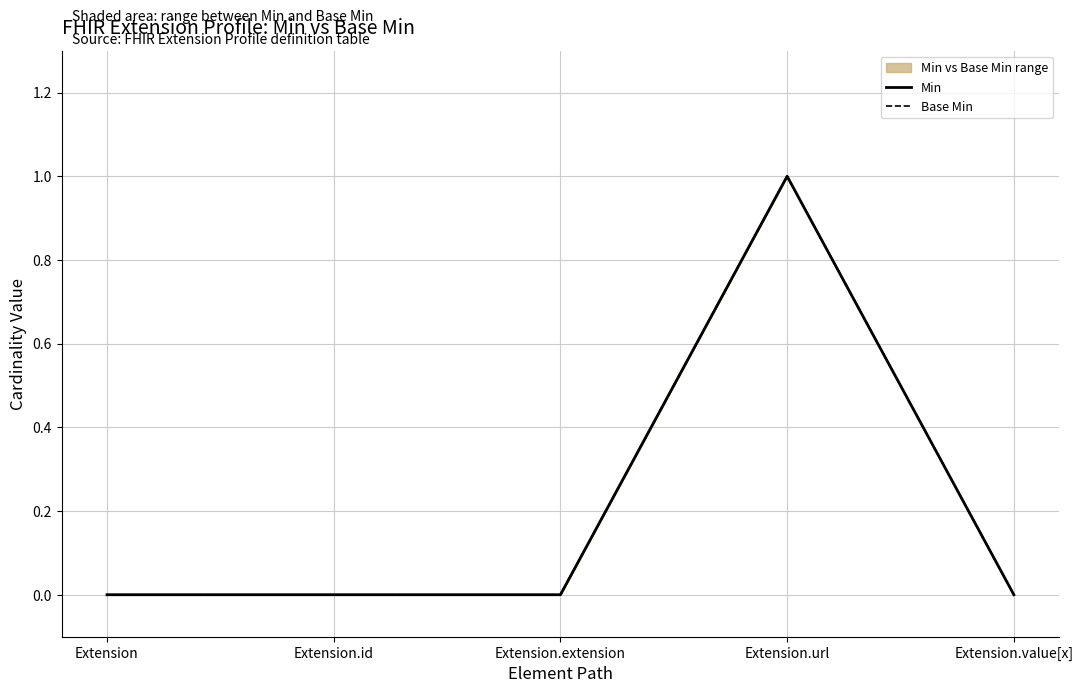

Is it true that Min equals 0 at Extension.value[x]?

True